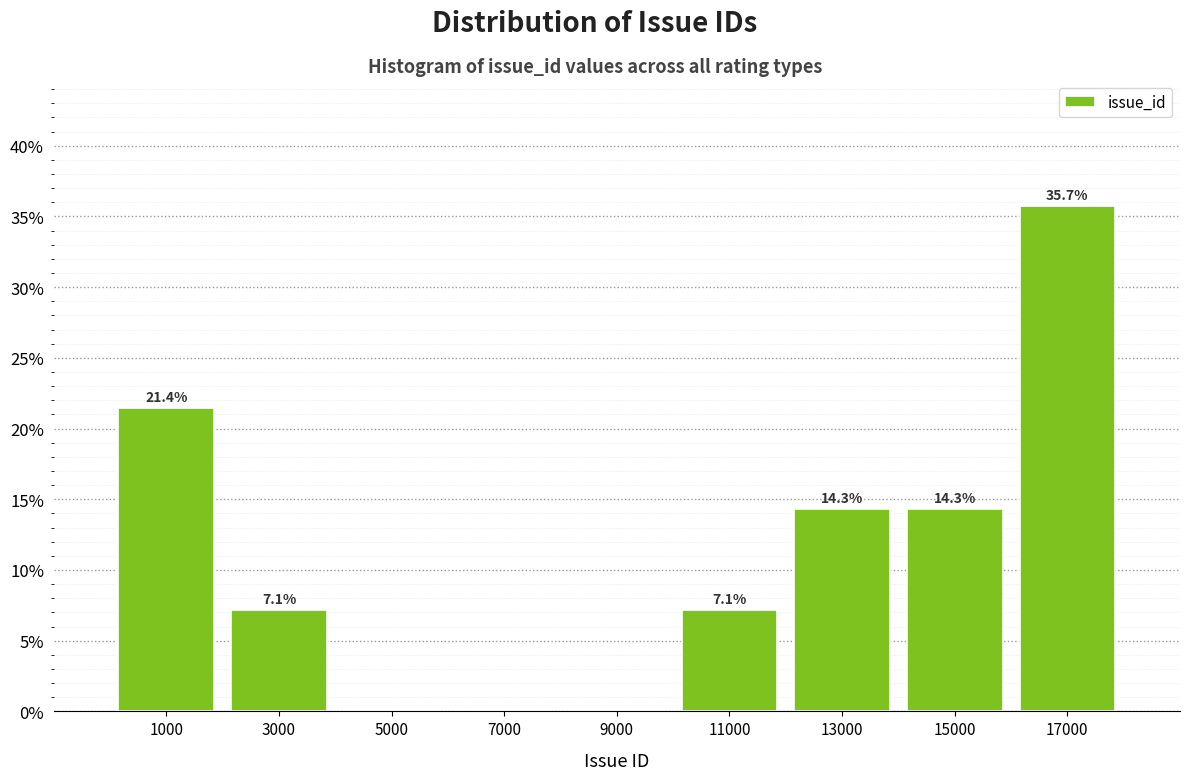

Over which range of the x-axis is the bar tallest?

16000 to 18000